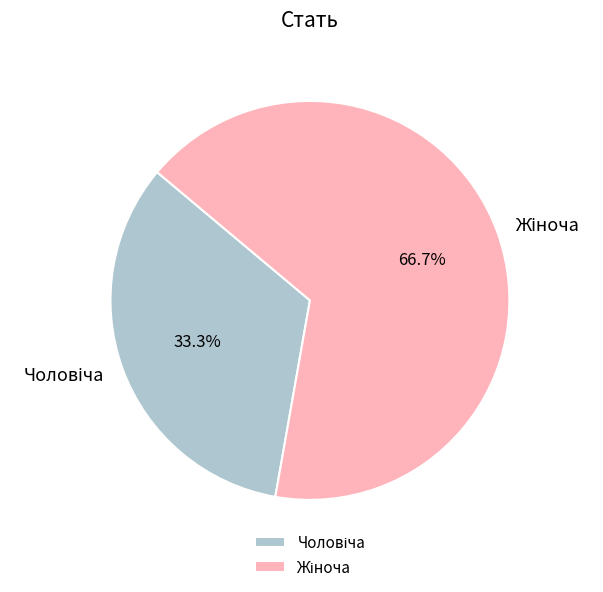

Is there any slice that represents more than half of the pie?

Yes